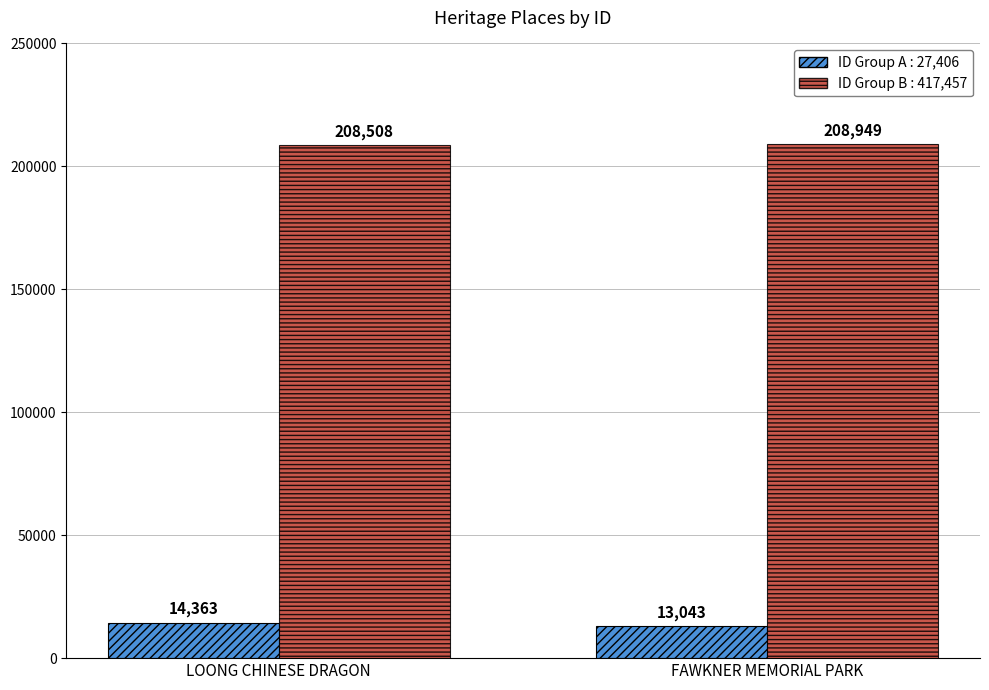

At which category is the sum across all series the highest?

LOONG CHINESE DRAGON